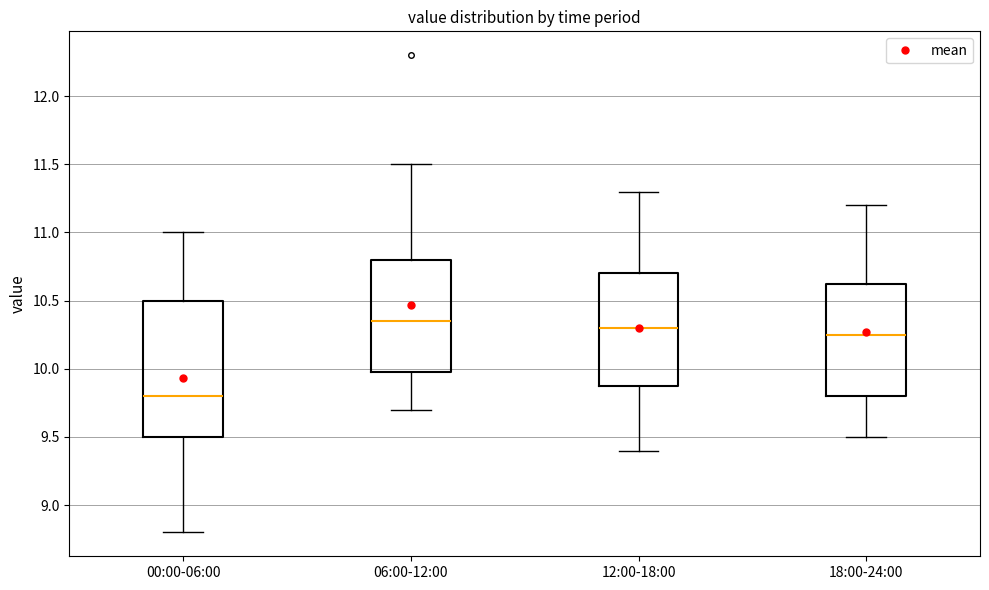

Reading left to right, transcribe this box plot: for each box, give where its median line is, the range the box spans, and where its two whiskers end, as read against the y-axis. The values are not printed on the chart, so give them approximately, as read against the axis.

00:00-06:00: median 9.80, box 9.50 to 10.50, whiskers 8.80 to 11.00
06:00-12:00: median 10.35, box 10.00 to 10.80, whiskers 9.70 to 11.50
12:00-18:00: median 10.30, box 9.90 to 10.70, whiskers 9.40 to 11.30
18:00-24:00: median 10.25, box 9.80 to 10.65, whiskers 9.50 to 11.20